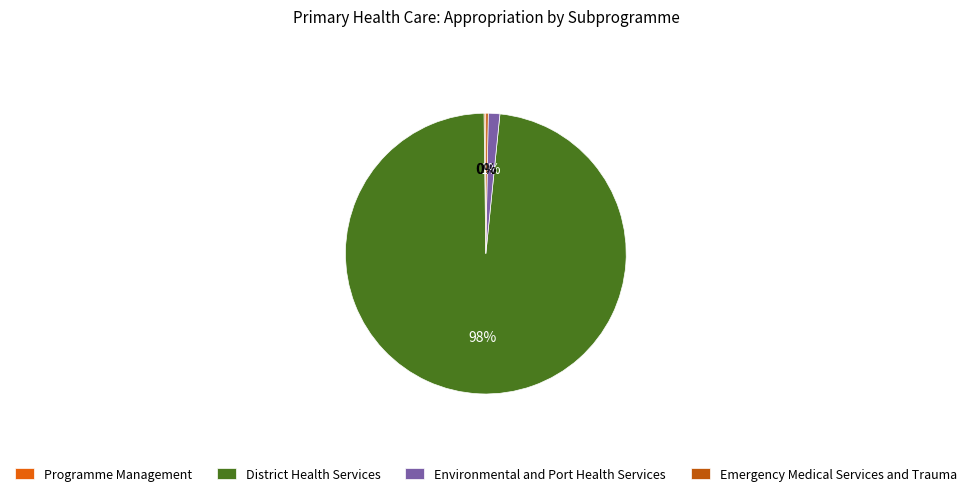

What is the majority slice?

District Health Services